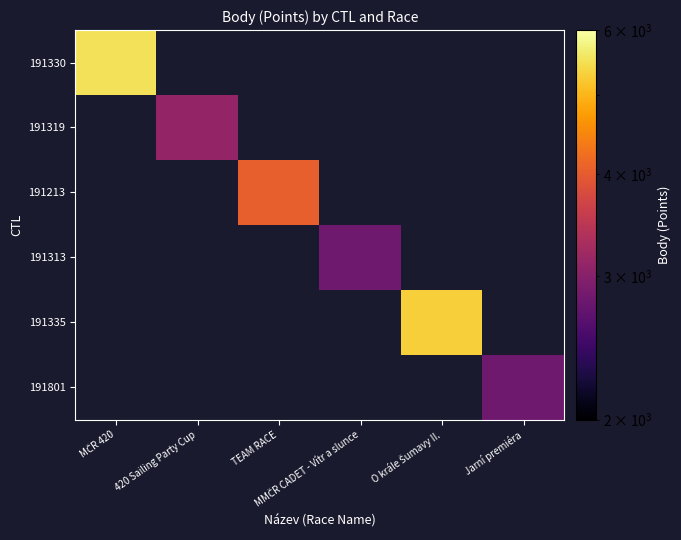

Which series has the largest range (max minus min)?

191330